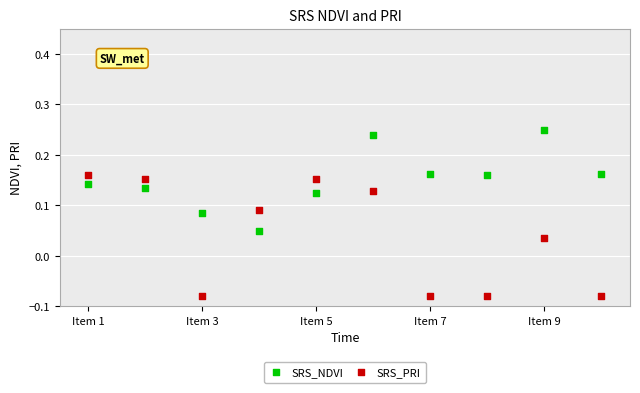

What is the X range (max minus min) for the scatter plot?

9.0